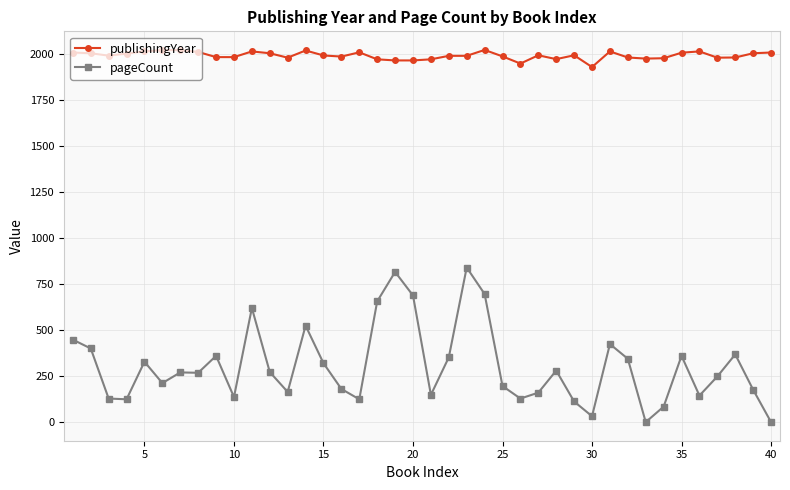

List the series in order of their peak value, highest first.

publishingYear, pageCount